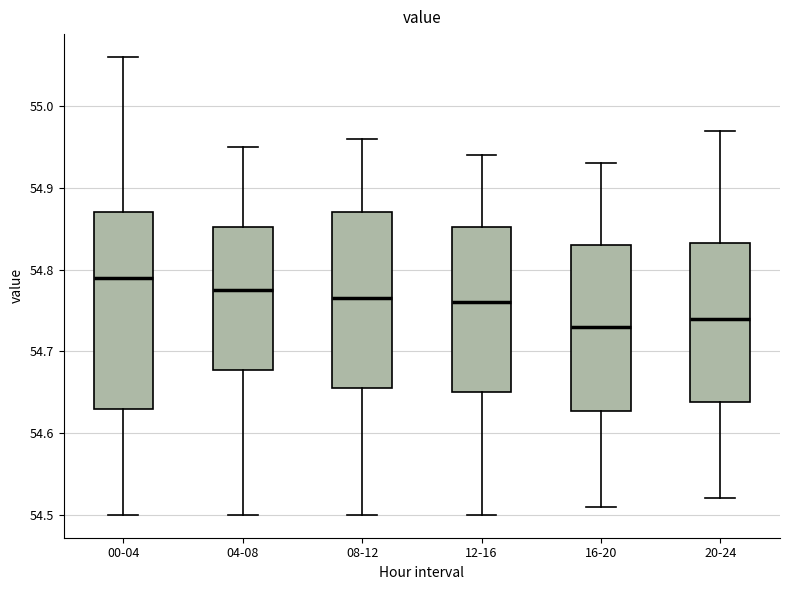

Reading left to right, read every box against the y-axis: the position of its median line, the range the box covers, and the ends of its whiskers. The values are not printed on the chart, so give them approximately, as read against the axis.

00-04: median 54.79, box 54.63 to 54.87, whiskers 54.50 to 55.06
04-08: median 54.78, box 54.68 to 54.85, whiskers 54.50 to 54.95
08-12: median 54.77, box 54.66 to 54.87, whiskers 54.50 to 54.96
12-16: median 54.76, box 54.65 to 54.85, whiskers 54.50 to 54.94
16-20: median 54.73, box 54.63 to 54.83, whiskers 54.51 to 54.93
20-24: median 54.74, box 54.64 to 54.83, whiskers 54.52 to 54.97